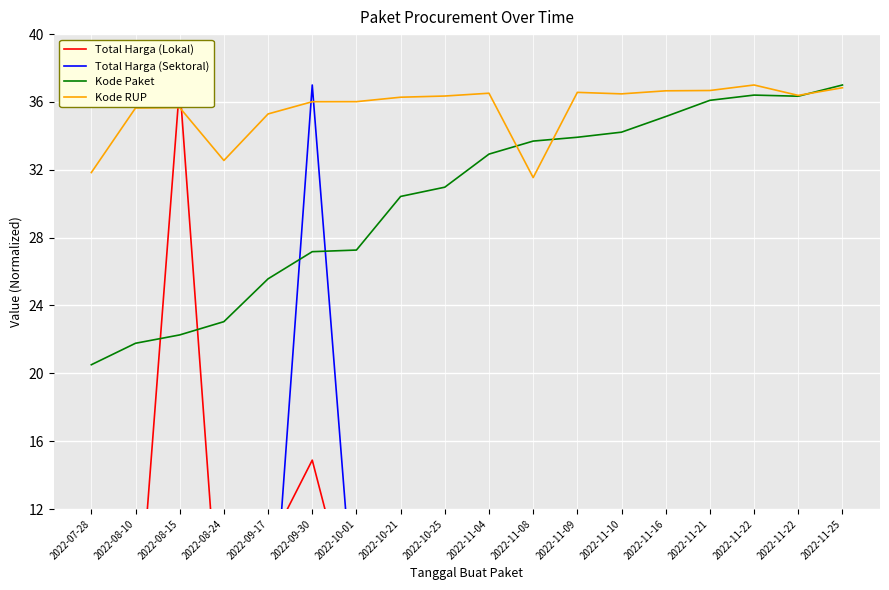

How many lines are shown in the chart?

4